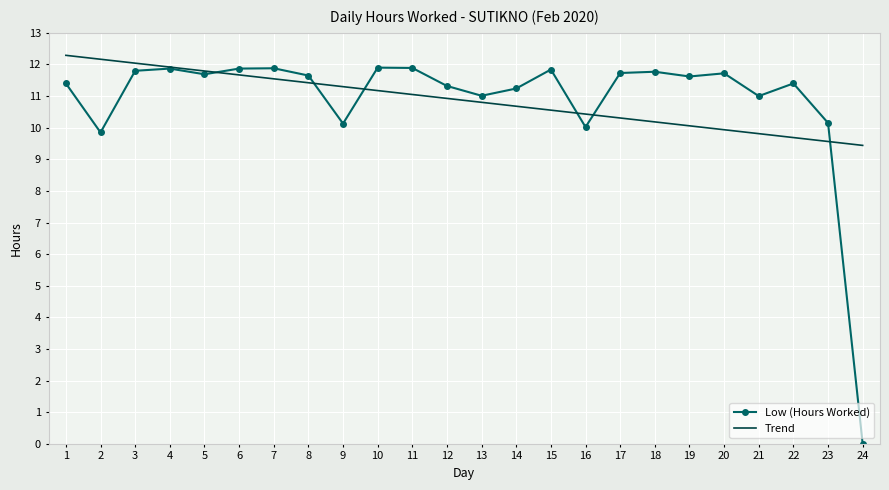

Rank the series at 24 from highest to lowest value.

Trend, Low (Hours Worked)